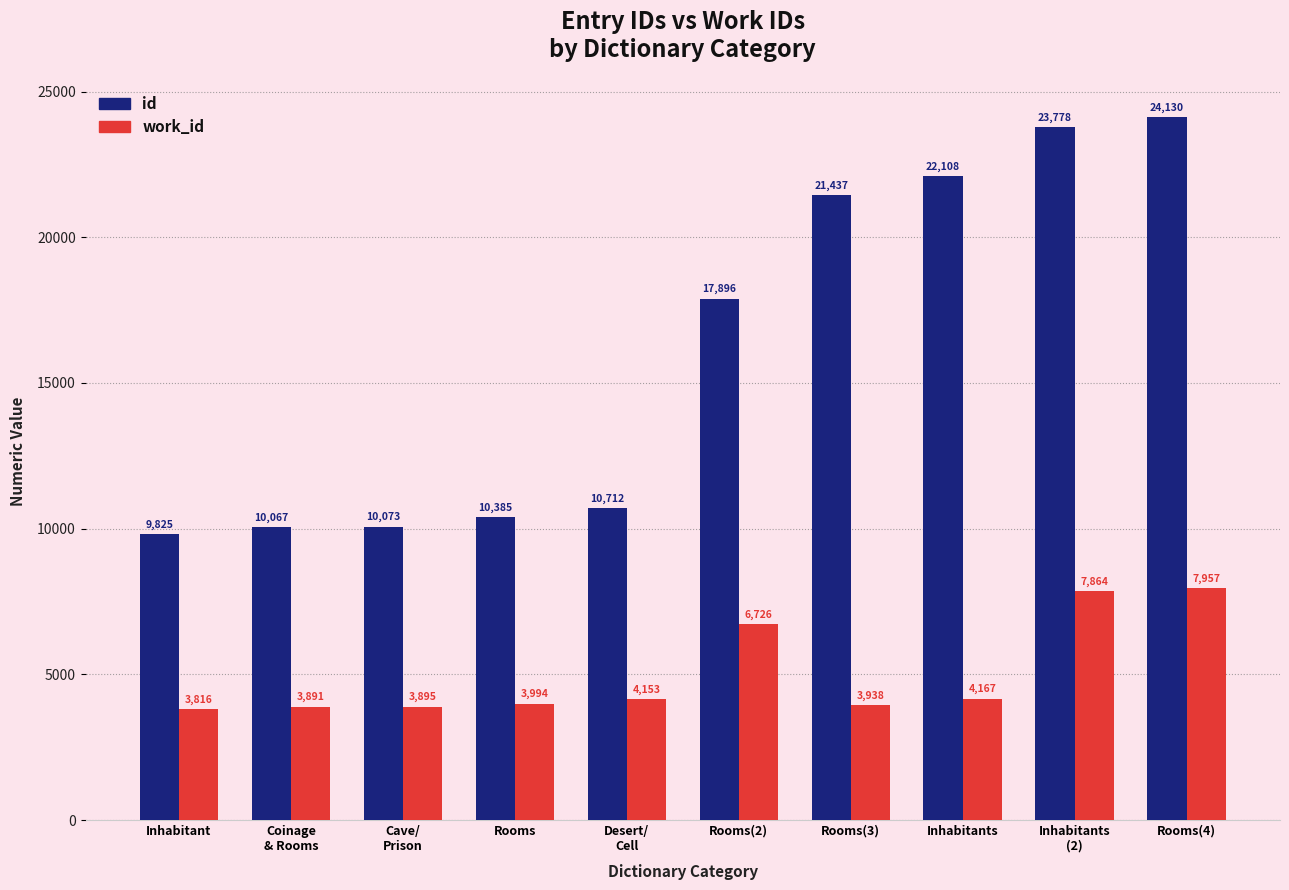

The value of id at Cave/
Prison is 10073. True or false?

True